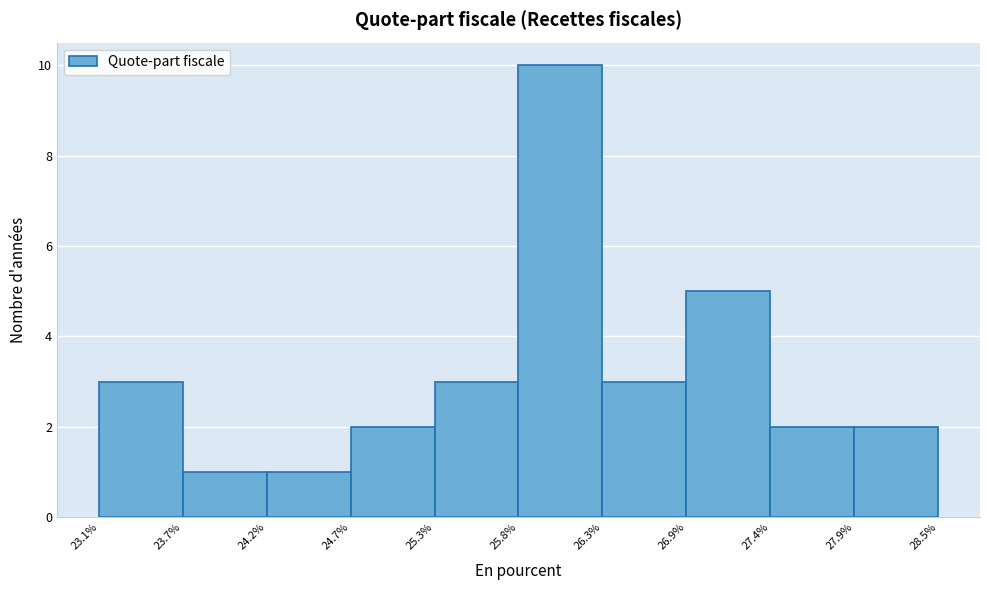

Reading left to right, list every bar in this chart as the range it spans on the x-axis followed by its height. The values are not printed on the chart, so give them approximately, as read against the axis.

23.1% to 23.7%: 3
23.7% to 24.2%: 1
24.2% to 24.7%: 1
24.7% to 25.3%: 2
25.3% to 25.8%: 3
25.8% to 26.3%: 10
26.3% to 26.9%: 3
26.9% to 27.4%: 5
27.4% to 27.9%: 2
27.9% to 28.5%: 2